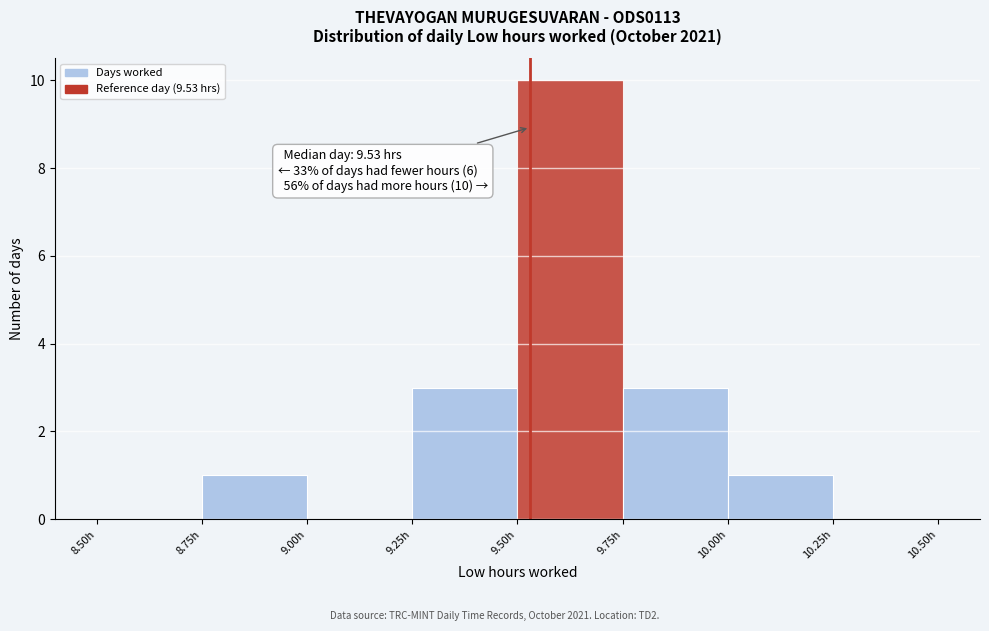

Which range on the x-axis has the tallest bar?

9.50 to 9.75